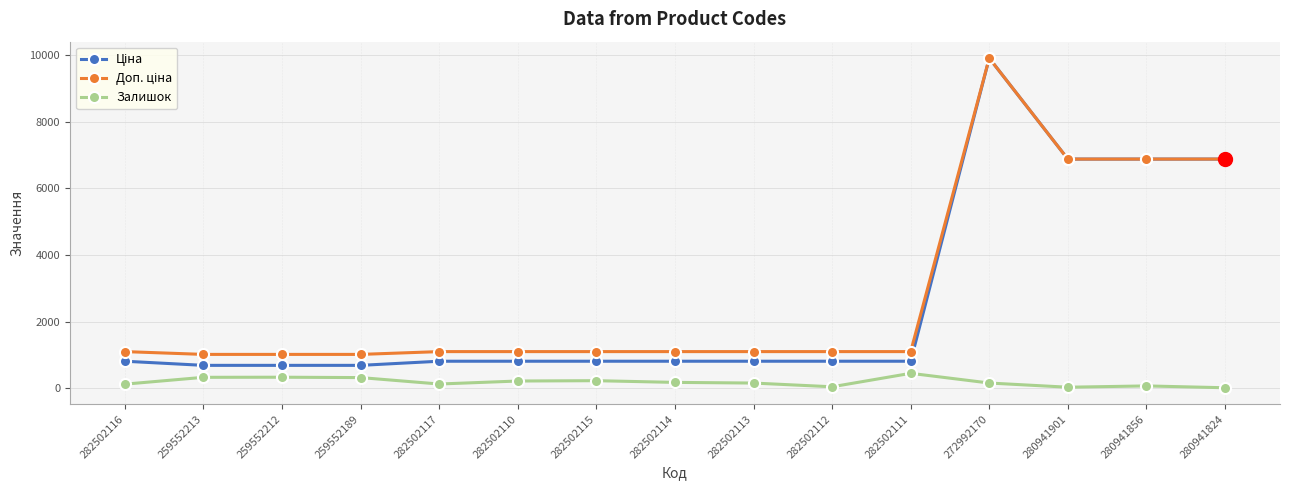

What is the maximum value shown in the chart?

9908.5